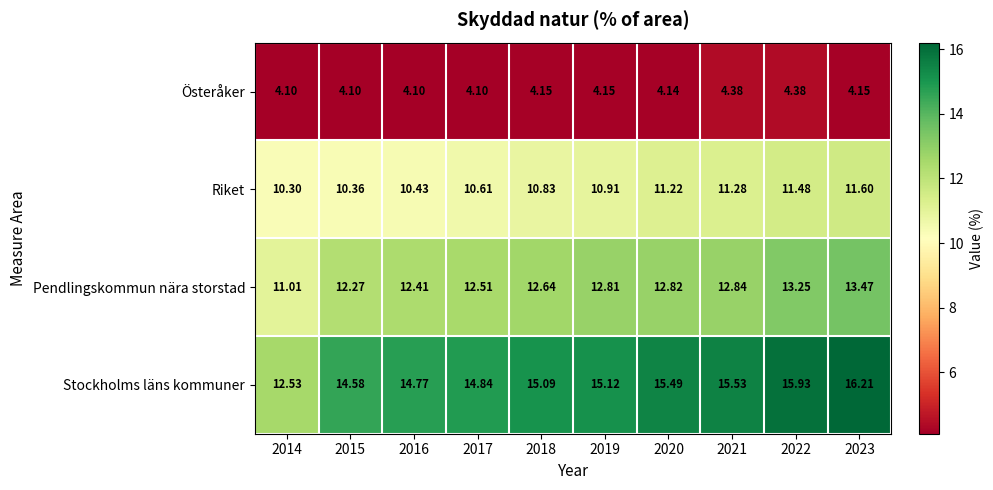

Which series has the largest total across all categories?

Stockholms läns kommuner